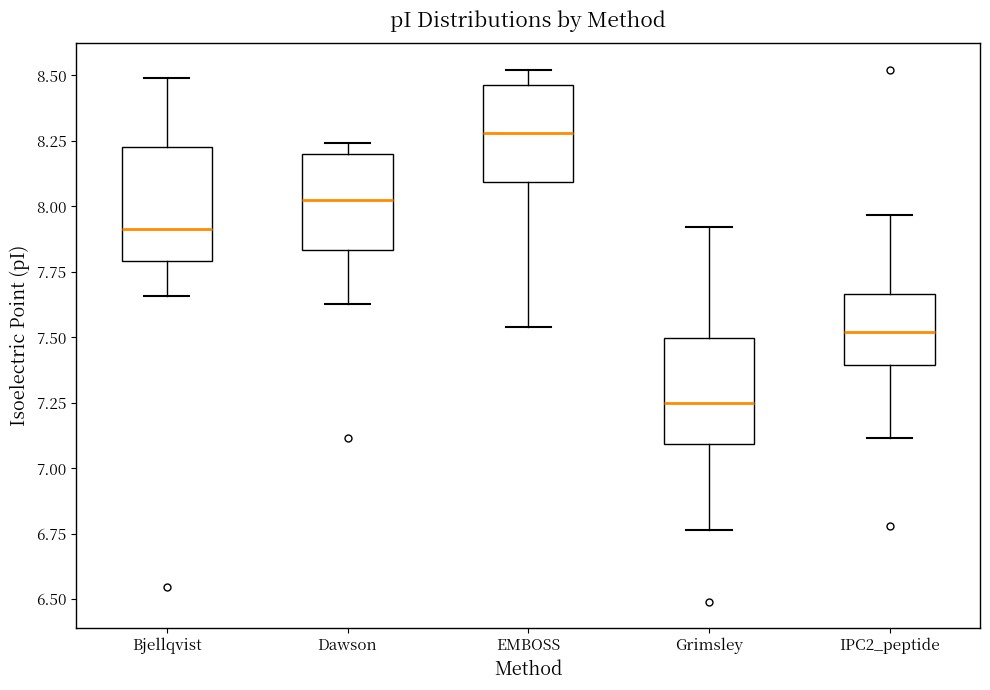

Reading left to right, transcribe this box plot: for each box, give where its median line is, the range the box spans, and where its two whiskers end, as read against the y-axis. The values are not printed on the chart, so give them approximately, as read against the axis.

Bjellqvist: median 7.90, box 7.80 to 8.25, whiskers 7.65 to 8.50
Dawson: median 8.00, box 7.85 to 8.20, whiskers 7.65 to 8.25
EMBOSS: median 8.30, box 8.10 to 8.45, whiskers 7.55 to 8.50
Grimsley: median 7.25, box 7.10 to 7.50, whiskers 6.75 to 7.90
IPC2_peptide: median 7.50, box 7.40 to 7.65, whiskers 7.10 to 7.95